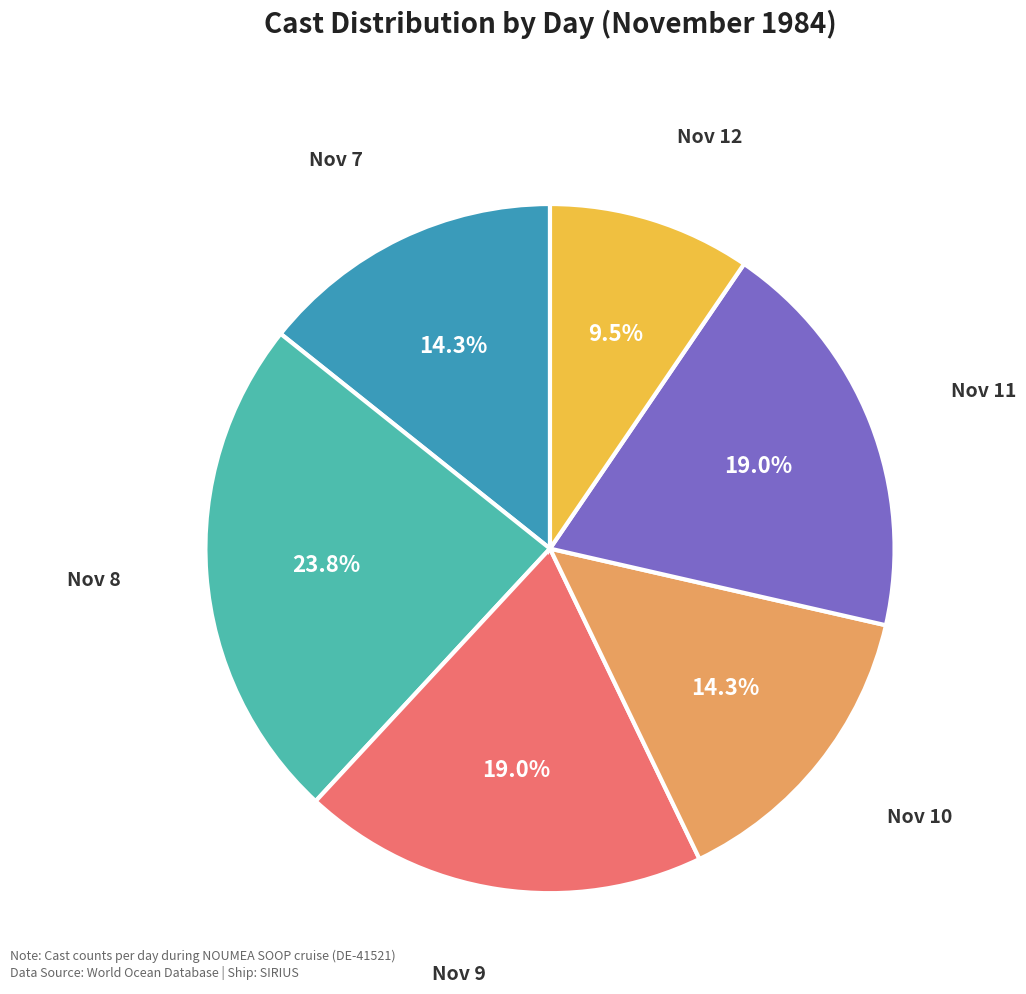

Is there any slice that represents more than half of the pie?

No